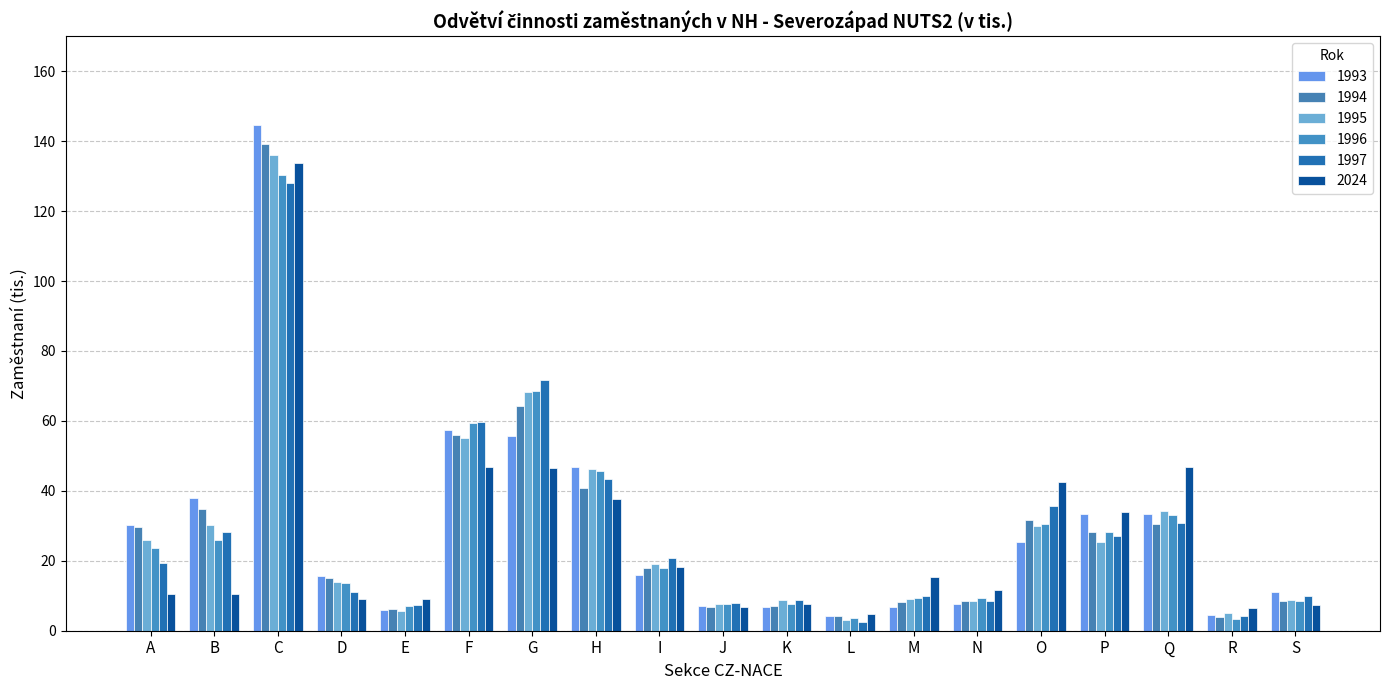

How many groups of bars are there?

19